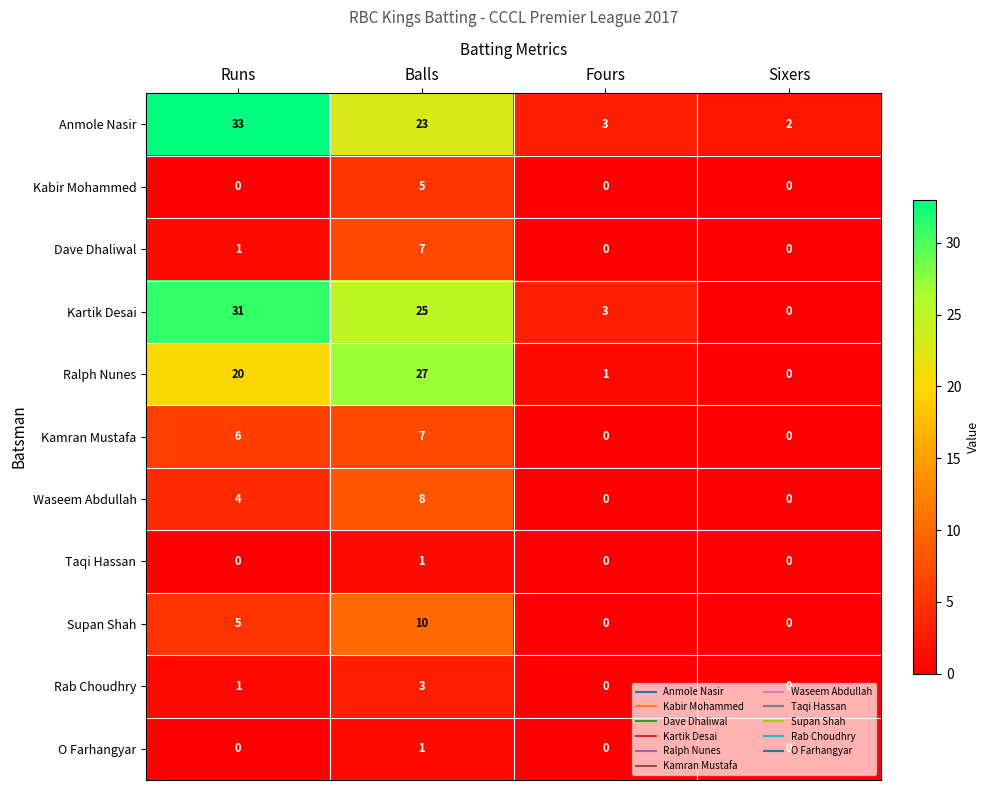

Which series changed the most between Runs and Fours?

Anmole Nasir